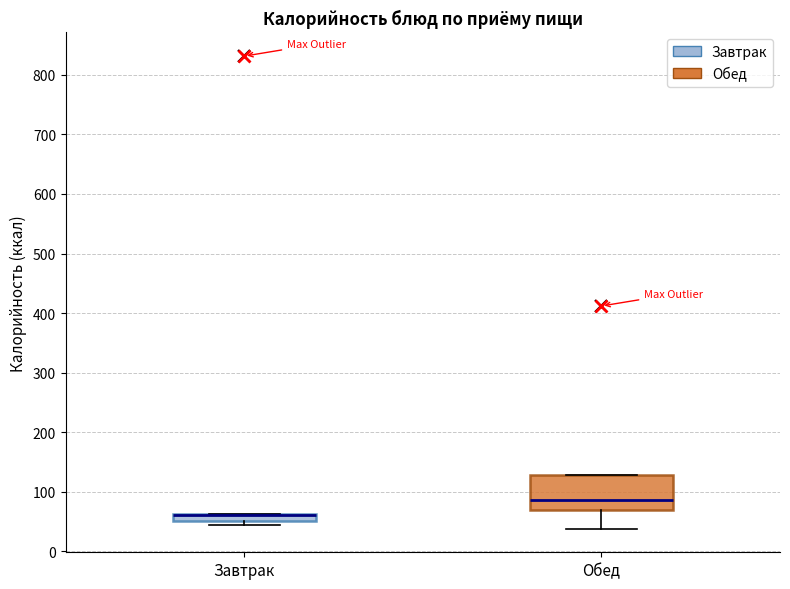

Where is the upper edge of the box for Завтрак on the y-axis? The values are not printed on the chart, so give them approximately, as read against the axis.

60